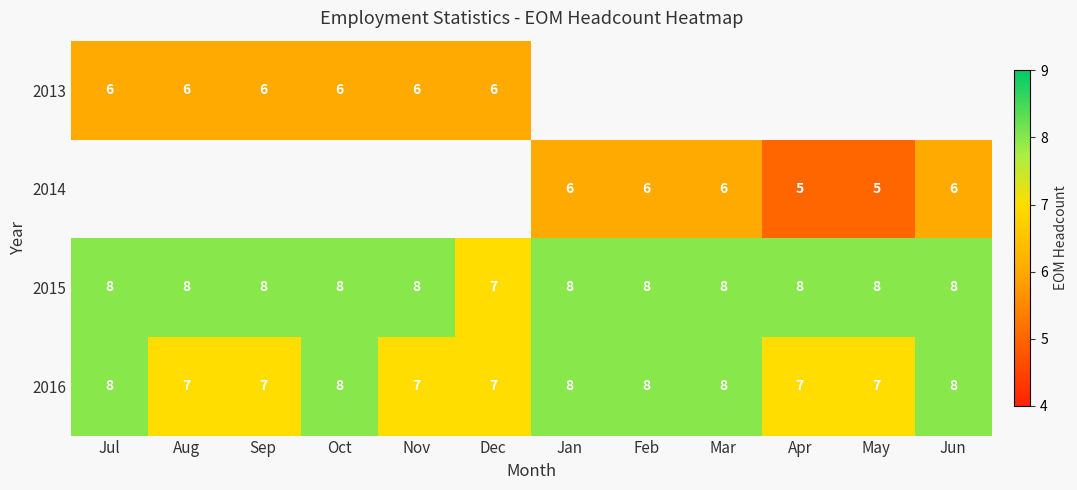

What value does the 2016 series have at Aug?

7